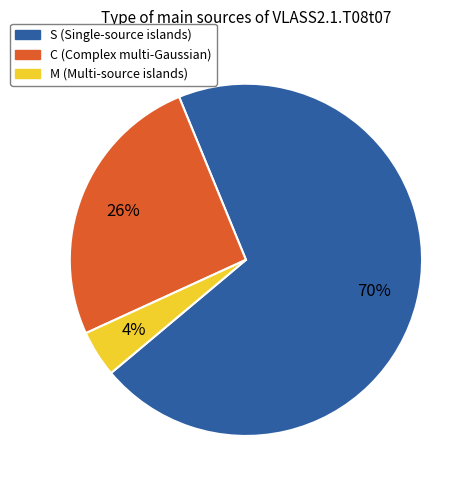

Do S and M together represent more than half of the pie?

Yes